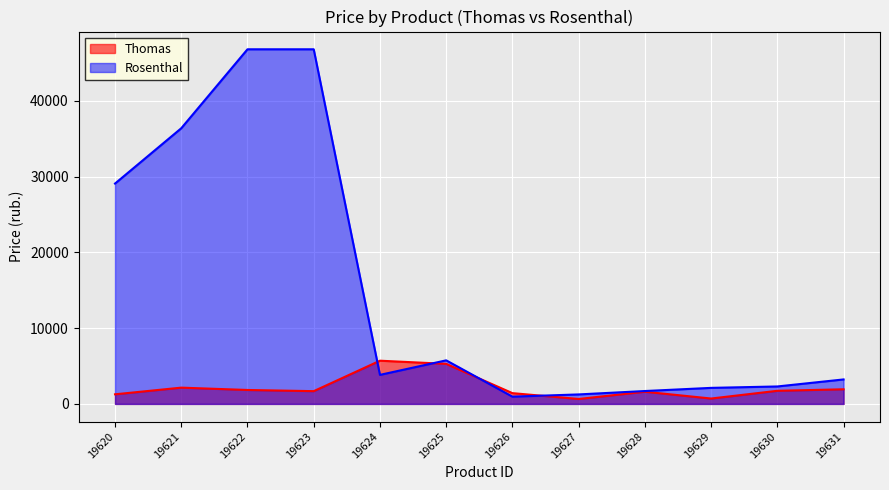

What is the difference between the maximum and minimum values in the Rosenthal series?

45828.1